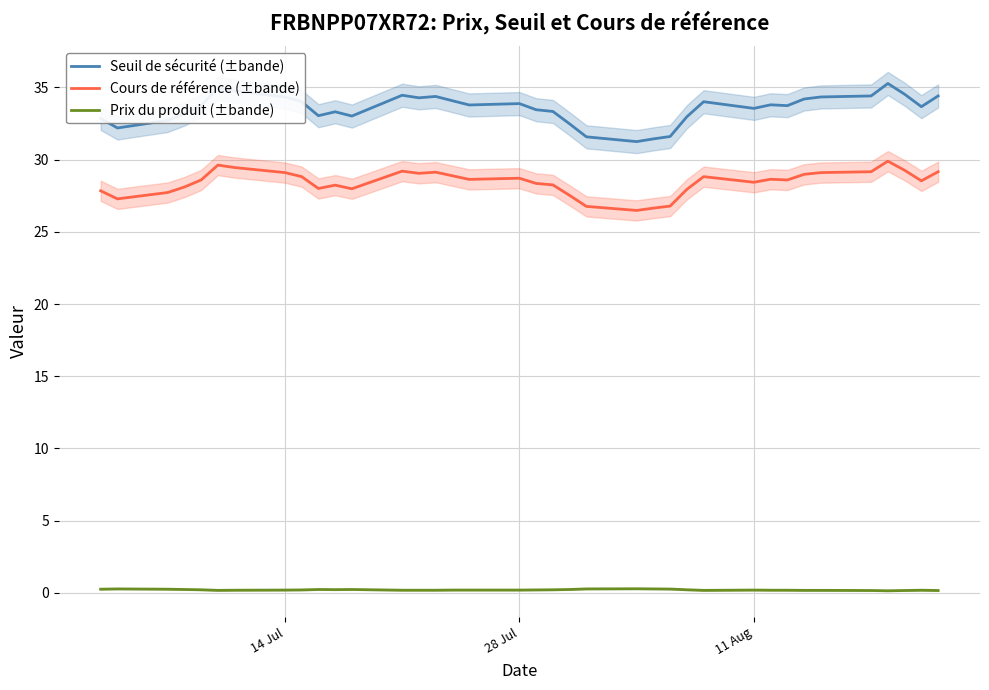

True or false: Prix du produit (±bande) and Seuil de sécurité (±bande) intersect in this chart.

False